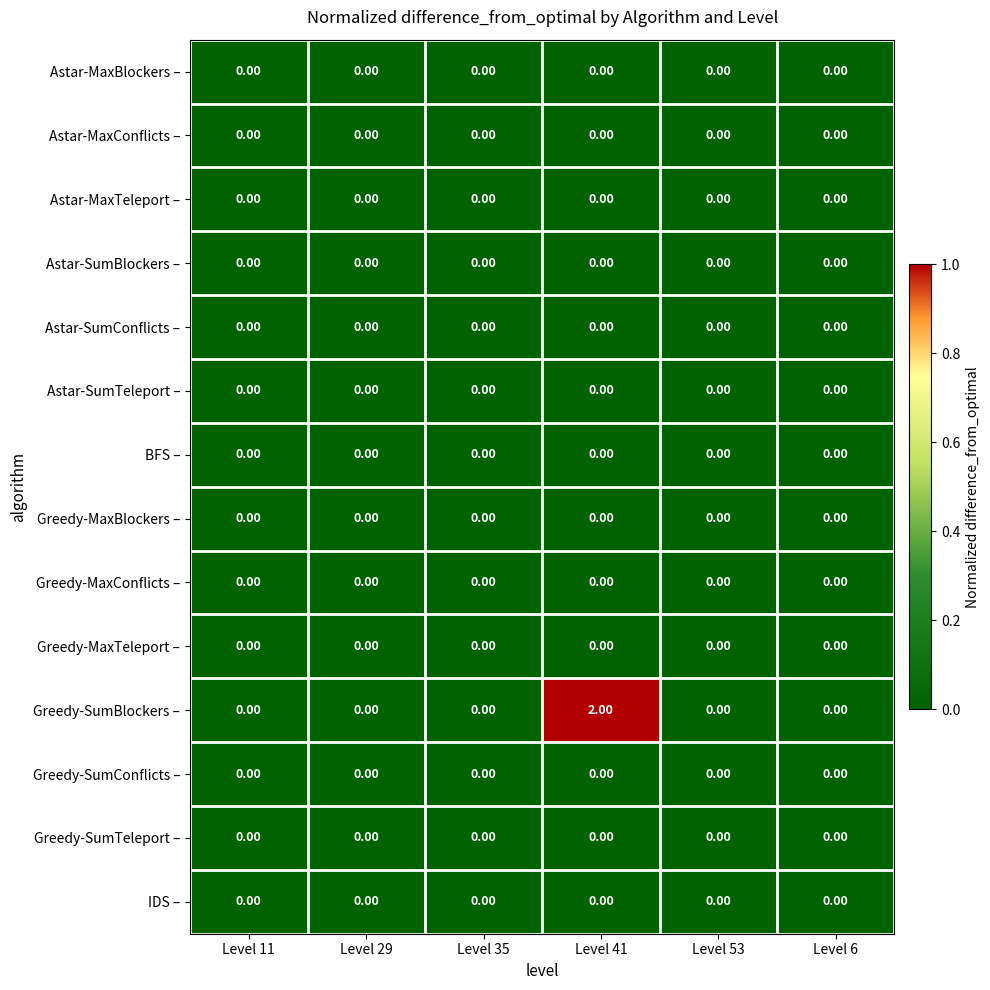

Count the number of categories in the chart.

6